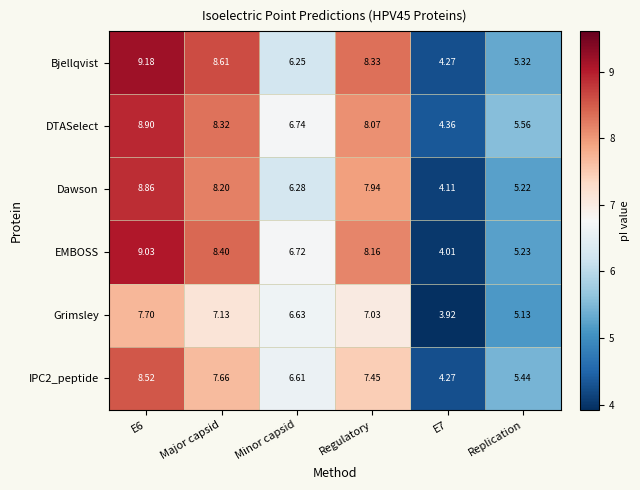

At which label is EMBOSS closest to 6?

Minor capsid